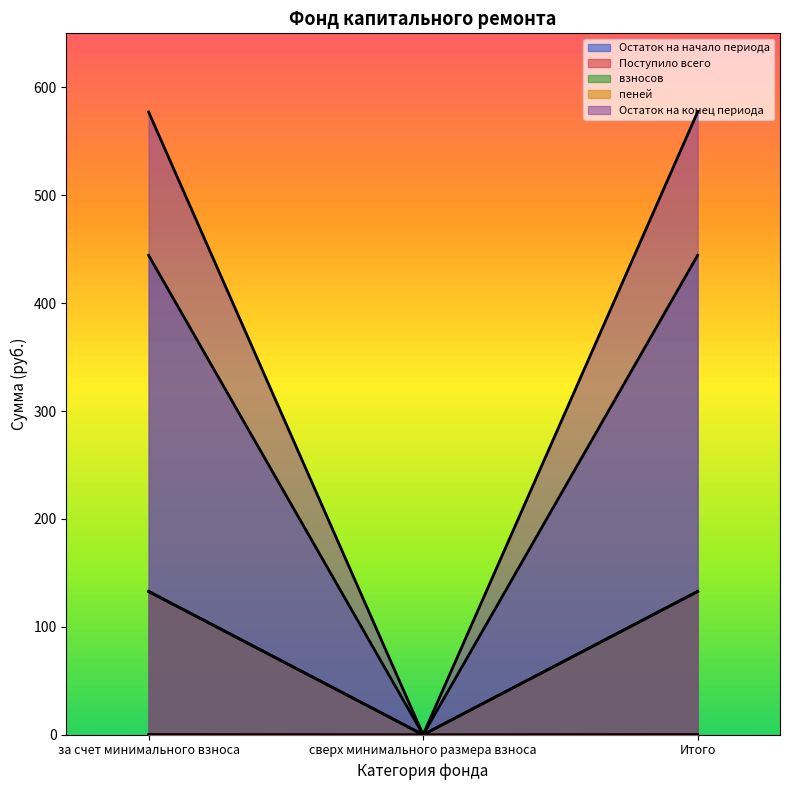

Reading left to right, list all the values displayed in this chart.

Остаток на начало периода: 444.3	0.0	444.3
Поступило всего: 132.7	0.0	132.7
взносов: 132.8	0.0	132.8
пеней: 0.2	0.0	0.2
Остаток на конец периода: 577.1	0.0	577.1